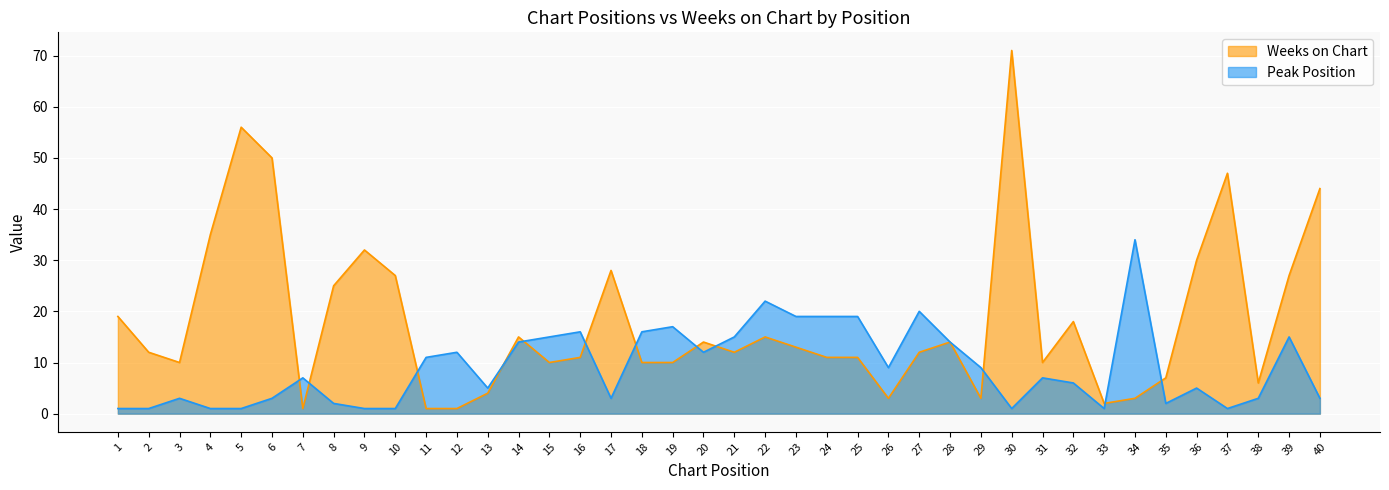

What is the sum of the Weeks on Chart values at 22 and 21?

27